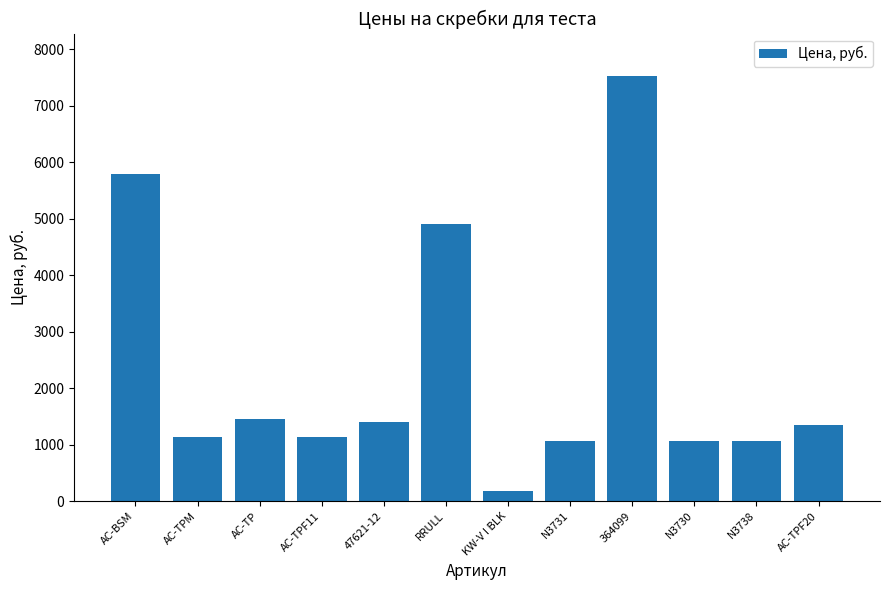

What is the difference between the maximum and minimum values?

7344